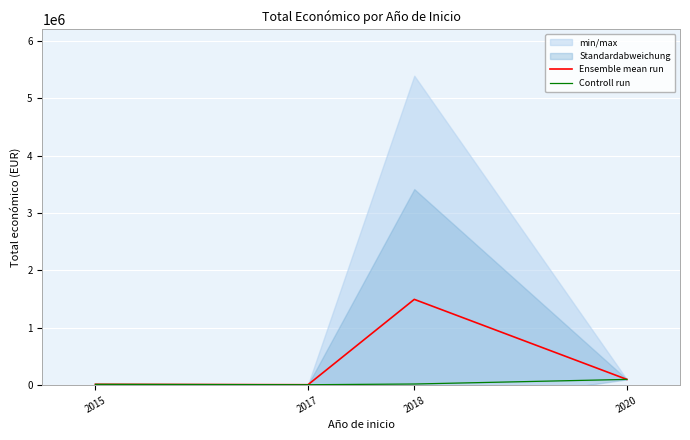

What is the minimum value for Controll run?

7000.0